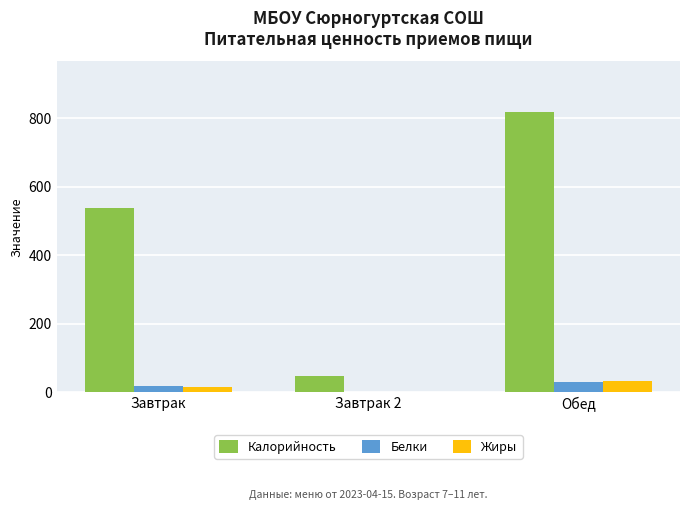

Does the chart contain stacked bars?

No